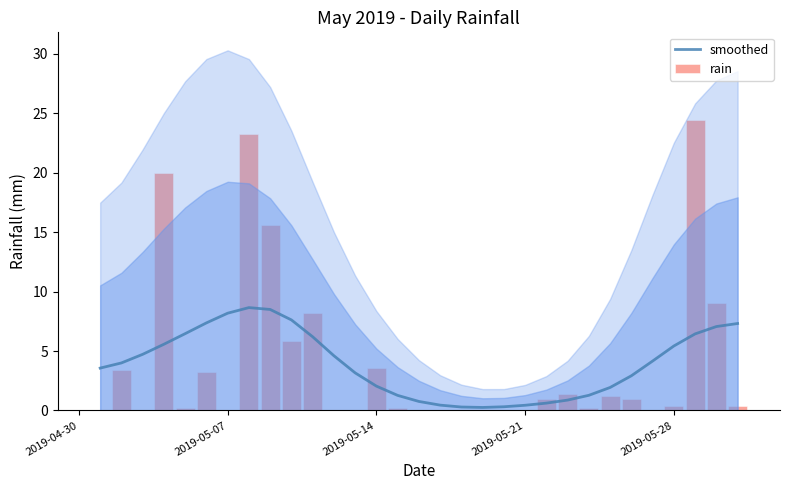

What are all the series names shown in the legend?

smoothed, rain